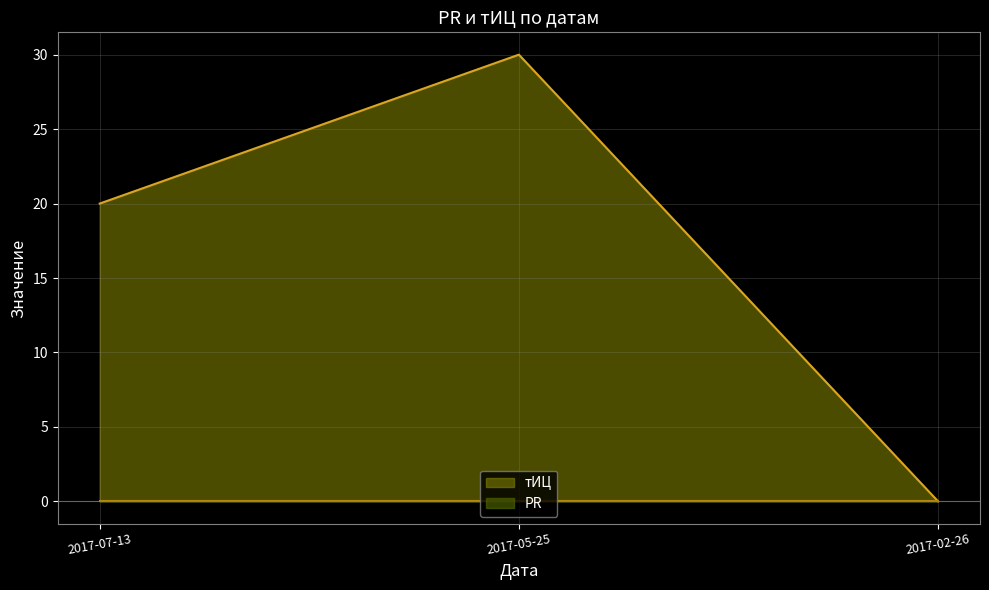

Count the тИЦ values in the range 0 to 30.

3